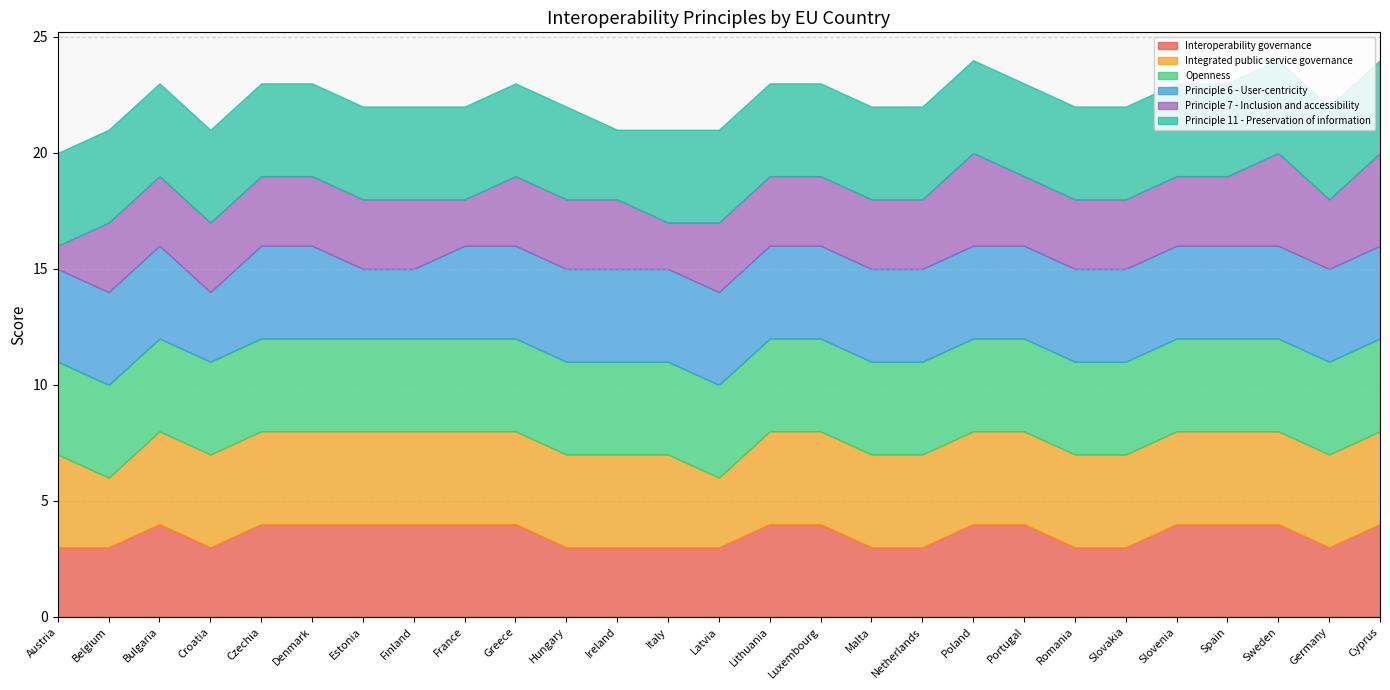

Does the chart have visible grid lines?

Yes